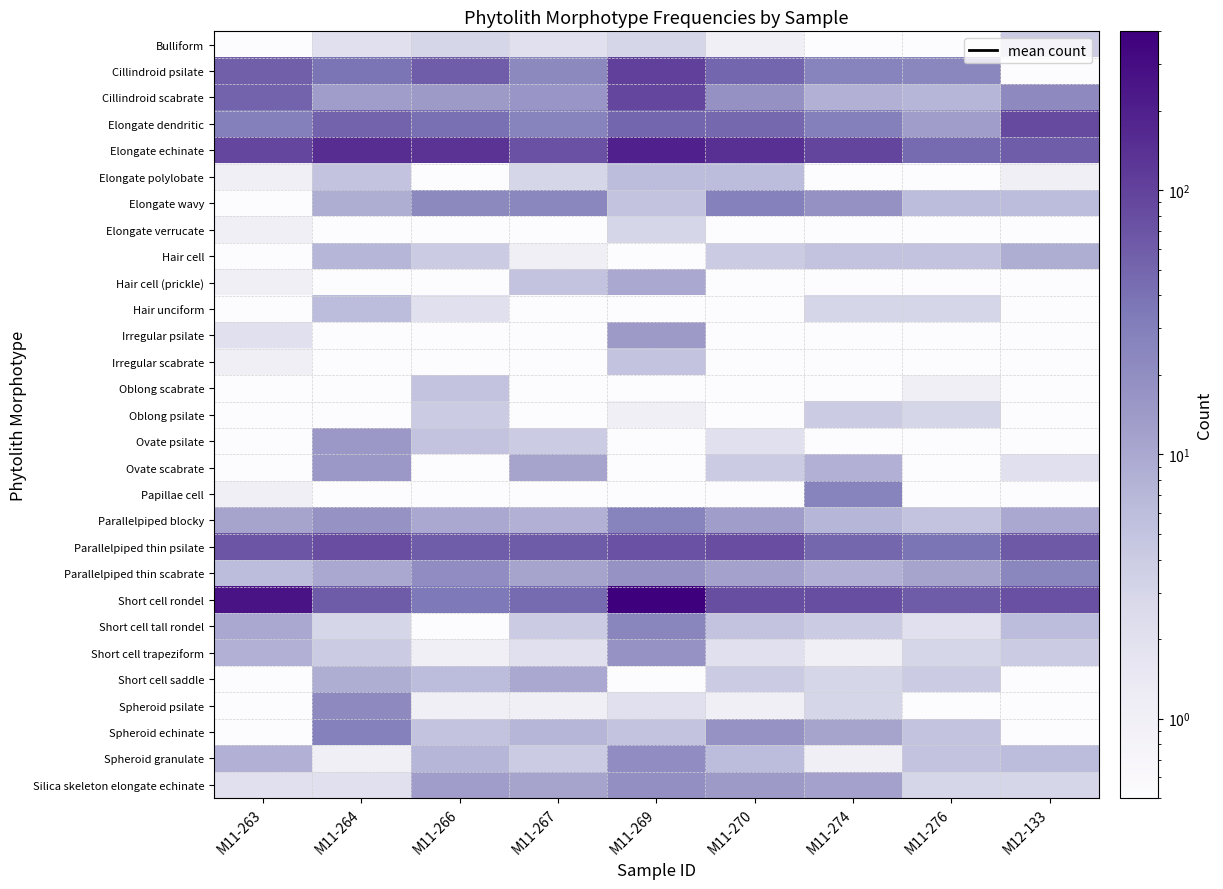

How many distinct data groups are displayed?

29